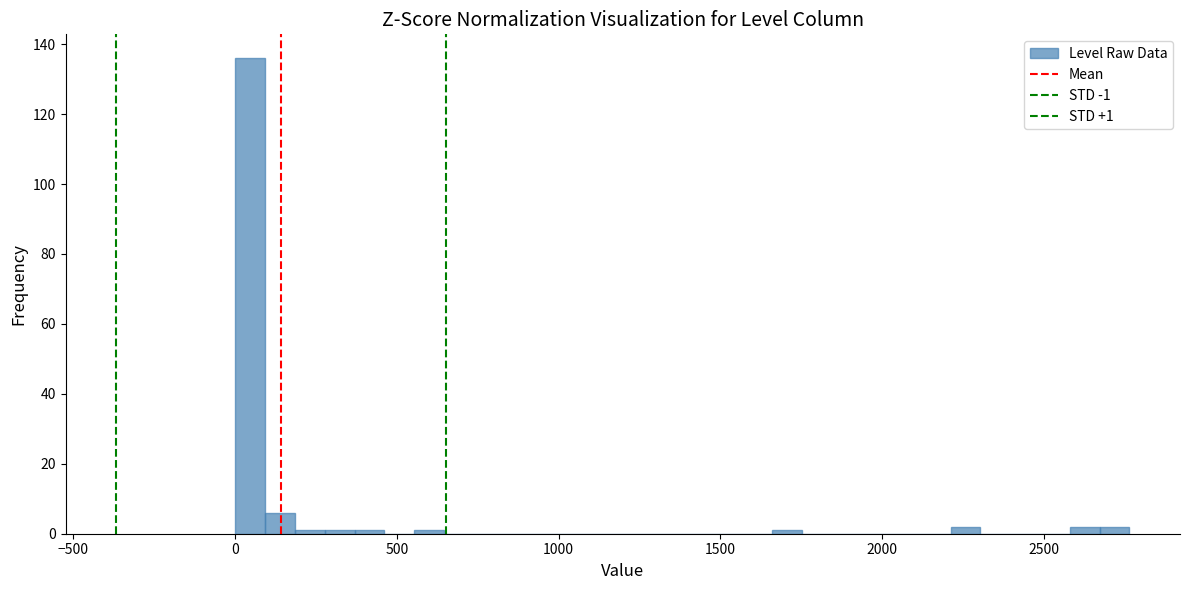

Around what value on the x-axis is the tallest bar? Give the approximate position of its centre, as read against the axis.

50